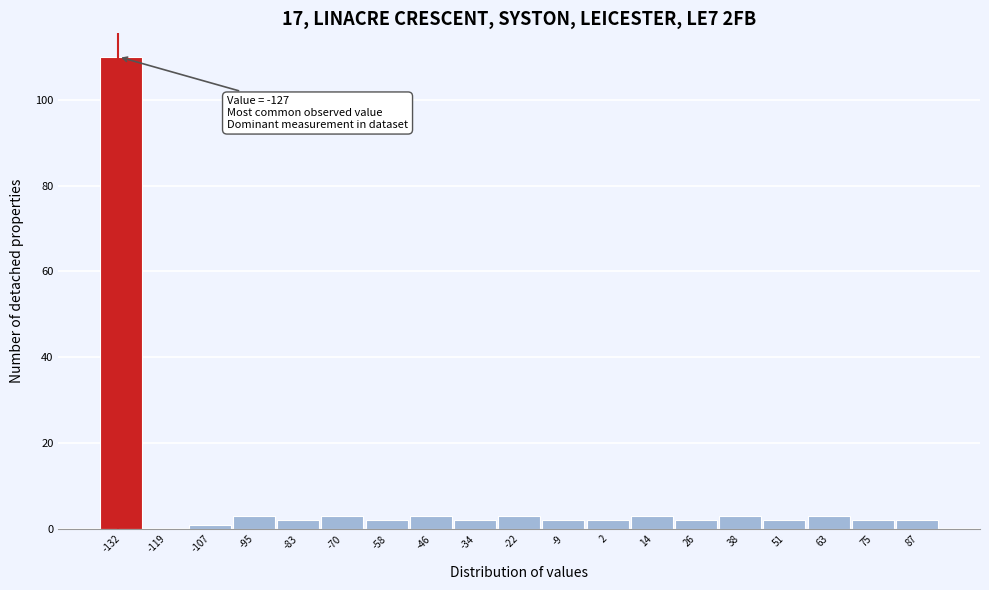

Reading right to left, list all the values displayed in this chart.

87=2	75=2	63=3	51=2	38=3	26=2	14=3	2=2	-9=2	-22=3	-34=2	-46=3	-58=2	-70=3	-83=2	-95=3	-107=1	-119=0	-132=110